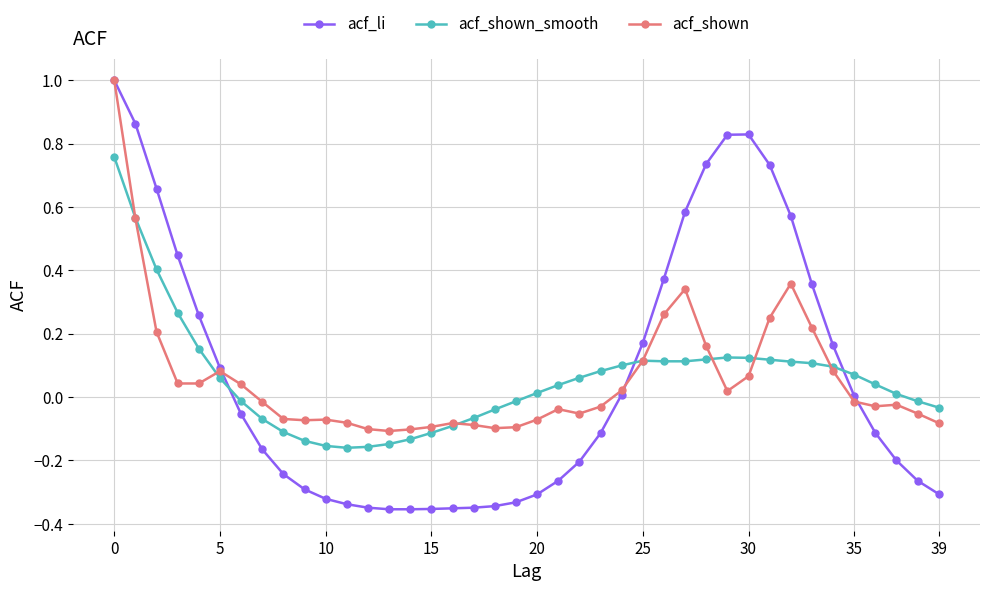

Which series ends up on top after the final intersection of acf_shown_smooth and acf_li?

acf_shown_smooth